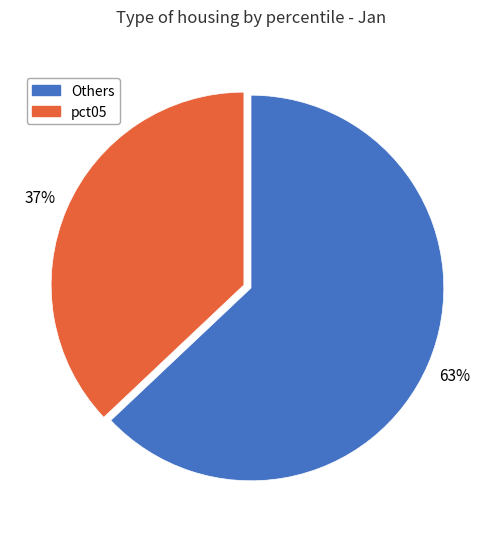

To the nearest percent, what is the difference between the largest and smallest slice percentages?

26%